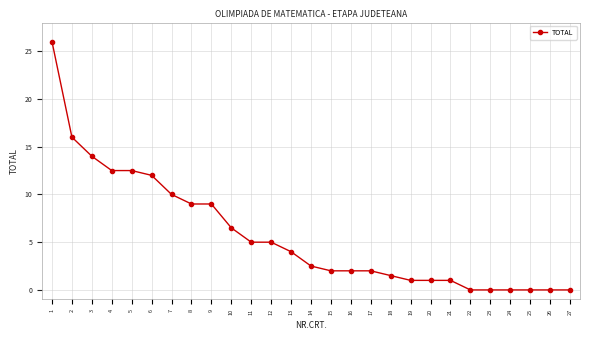

True or false: the data shows 14.1 at 8.

False